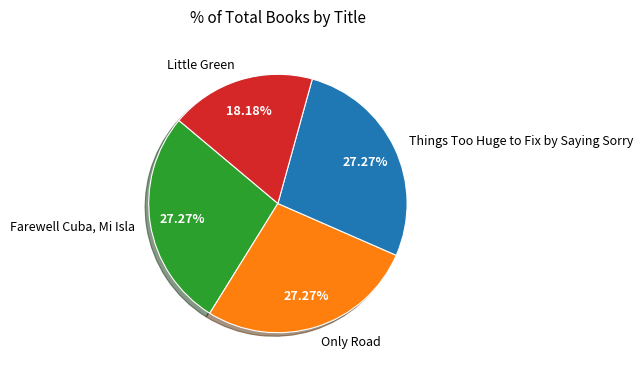

How many segments does this pie chart have?

4